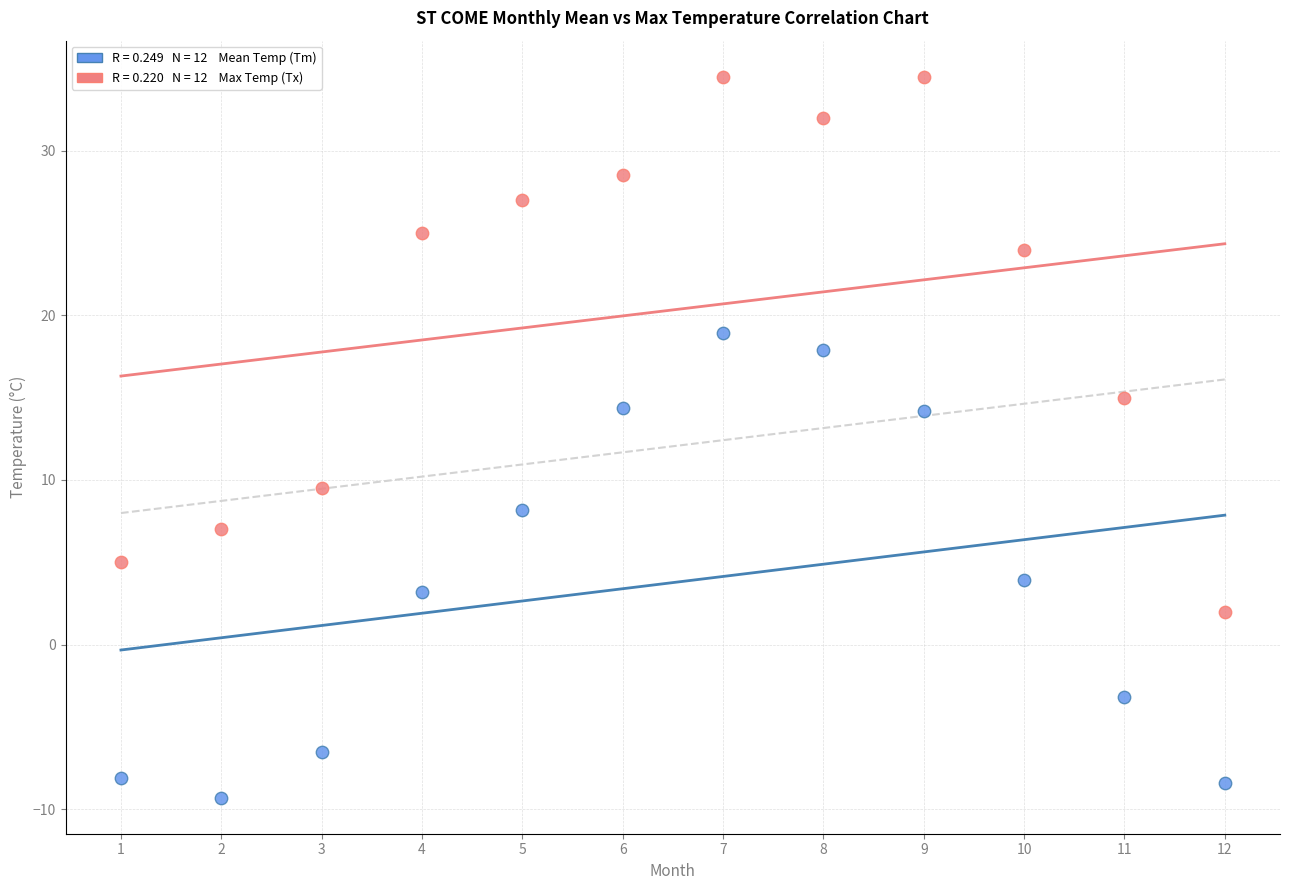

Across all data points, what is the range of X values (max minus min)?

11.0